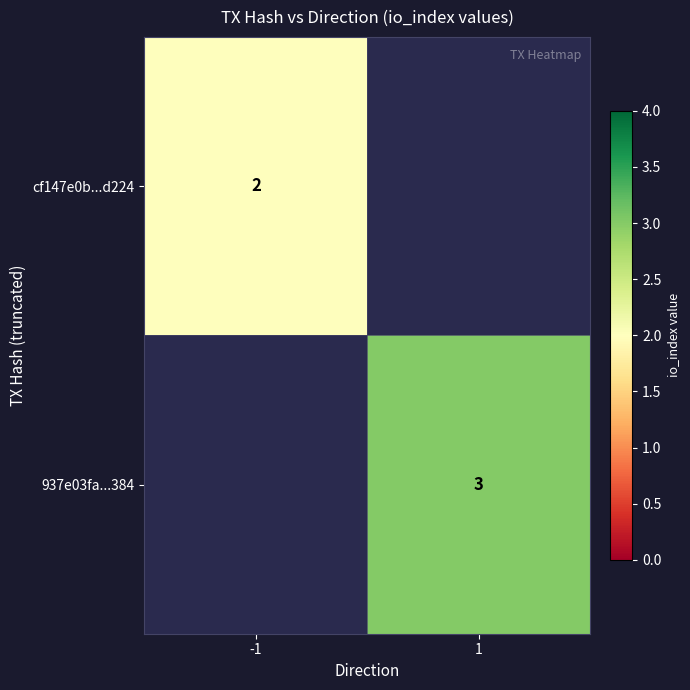

What is the maximum value shown in the chart?

3.0